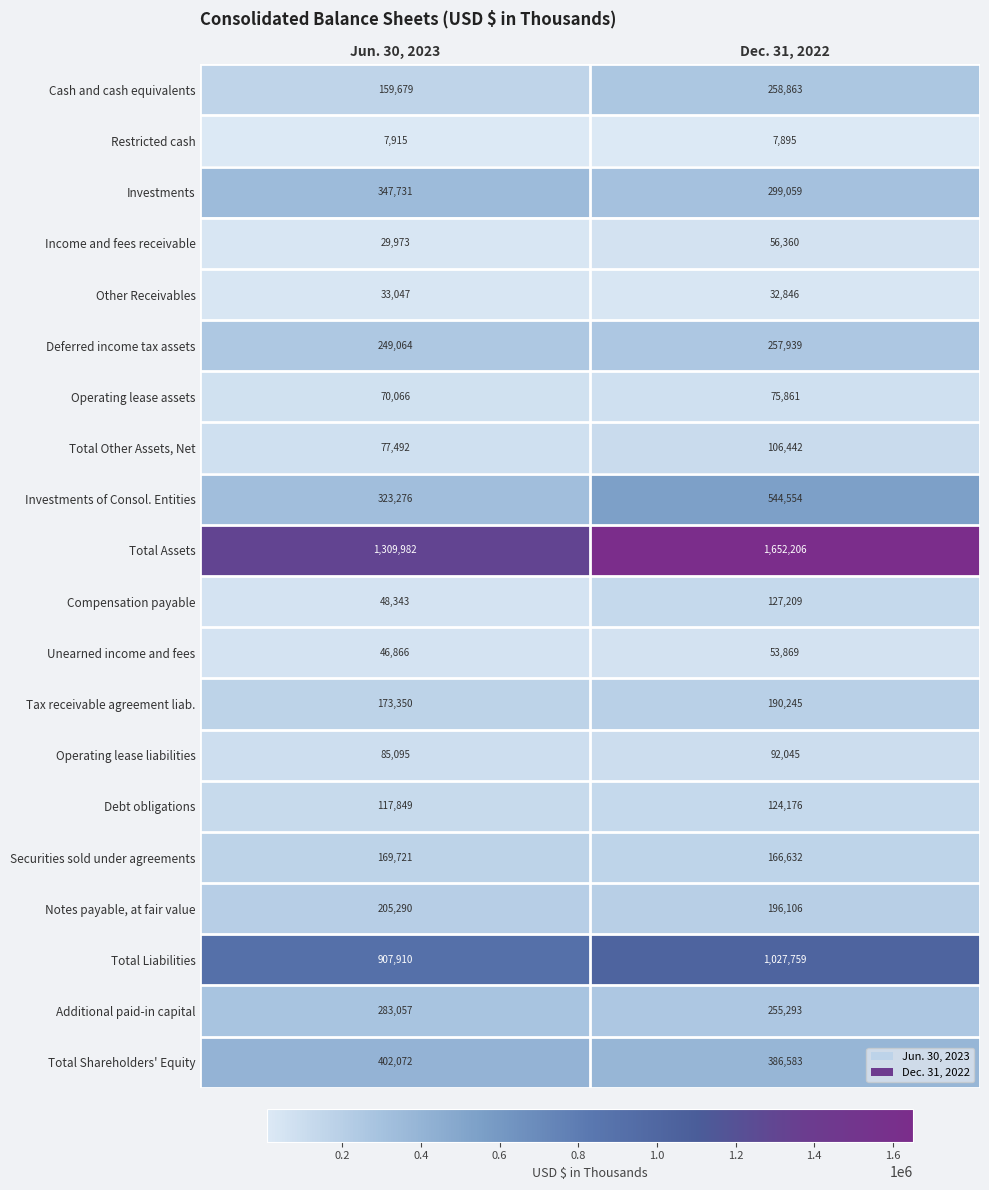

Where is Income and fees receivable nearest to the value 43166?

Jun. 30, 2023